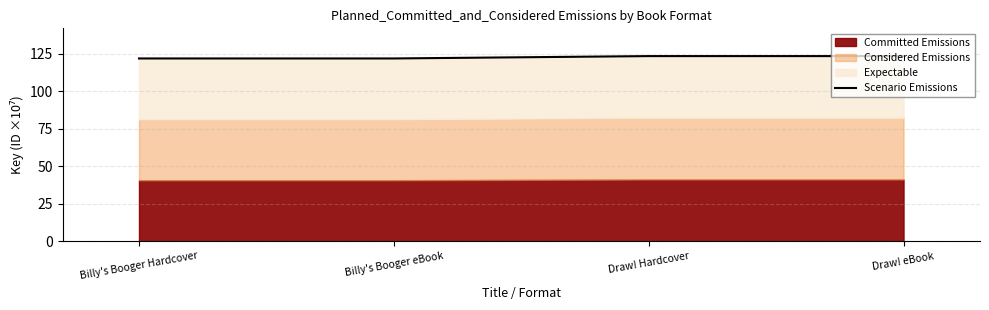

What is the difference between the maximum and minimum values?

1.6